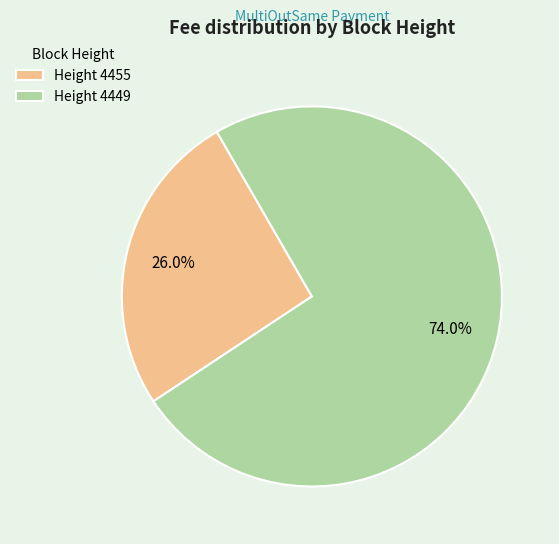

Which category has the biggest portion of the pie?

Height 4449